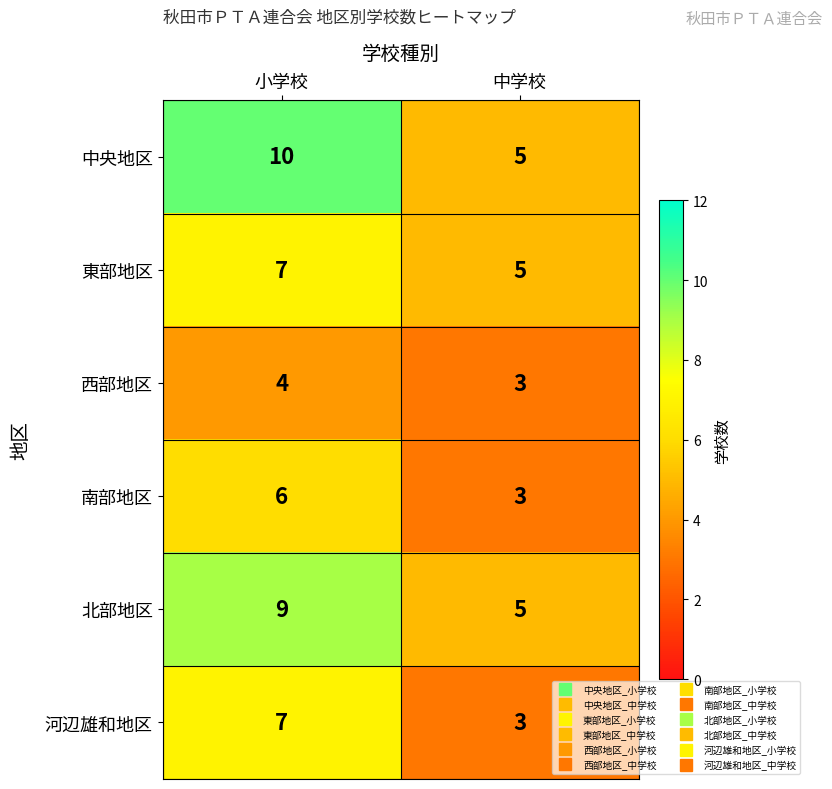

What is the difference between the highest and lowest values at 小学校?

6